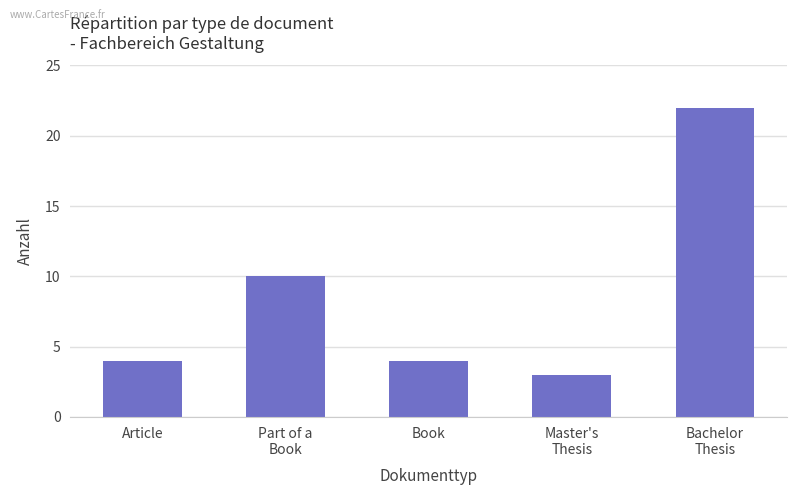

What is the approximate value at Book?

4